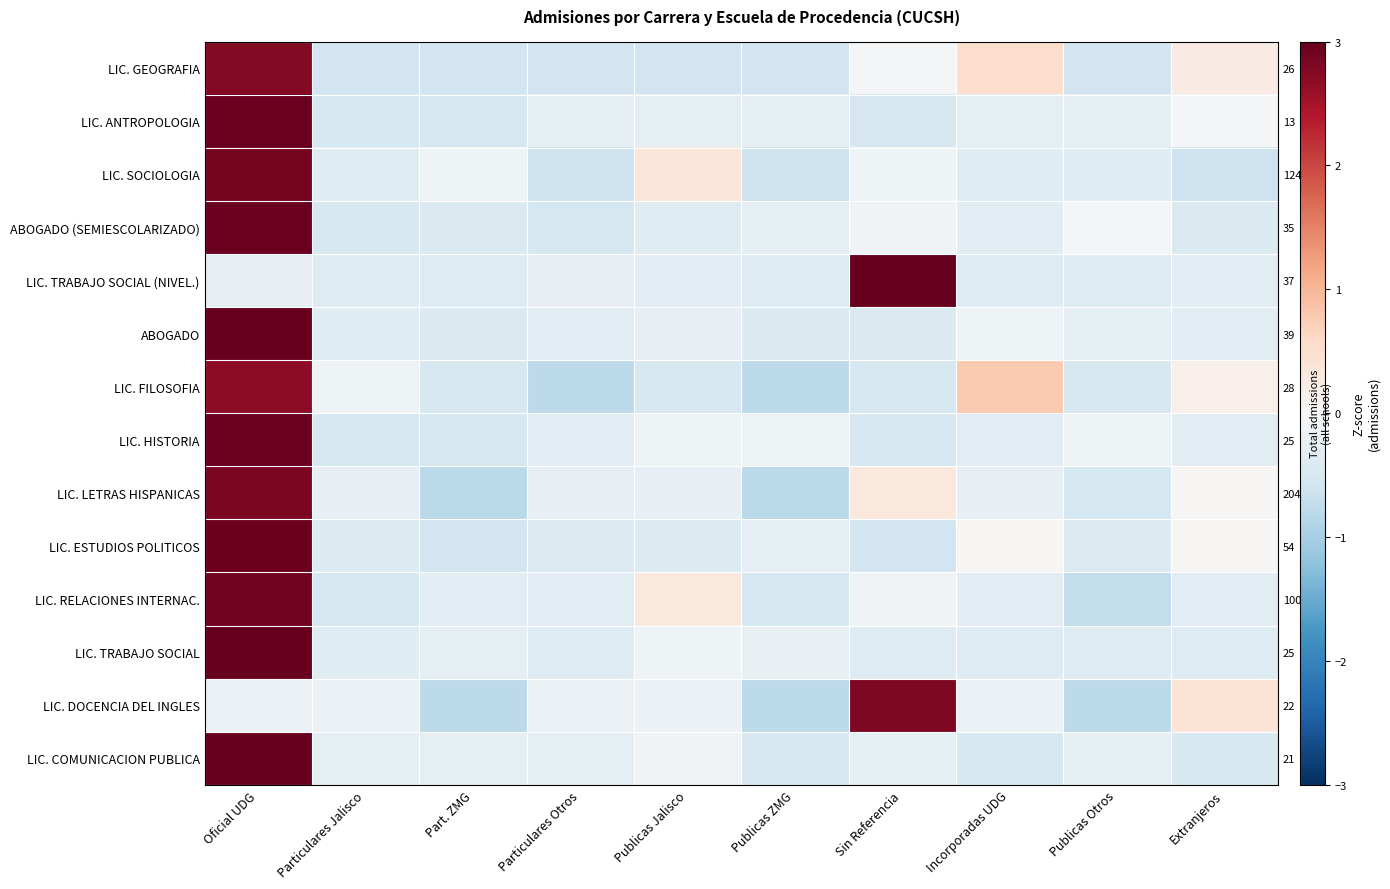

Is it true that ABOGADO equals -0.2 at Publicas Jalisco?

True